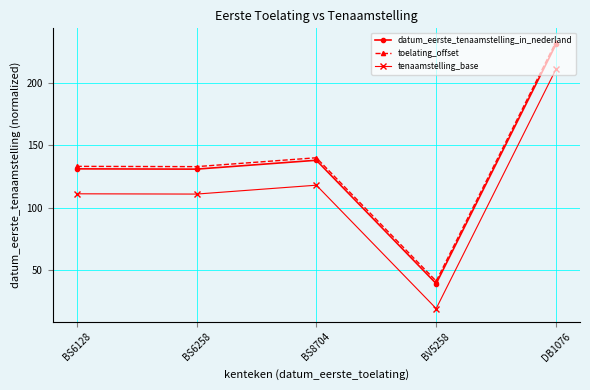

What is the value of the toelating_offset point at the 1st from the left?

133.0